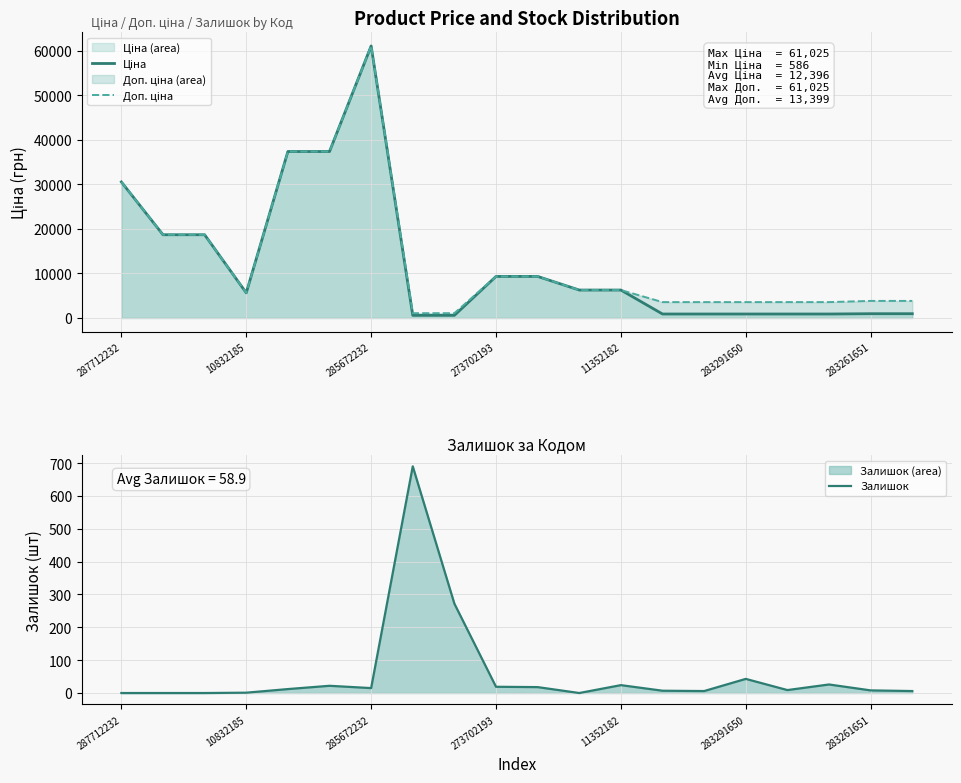

True or false: Залишок has a value of 0 at 287712232.

True